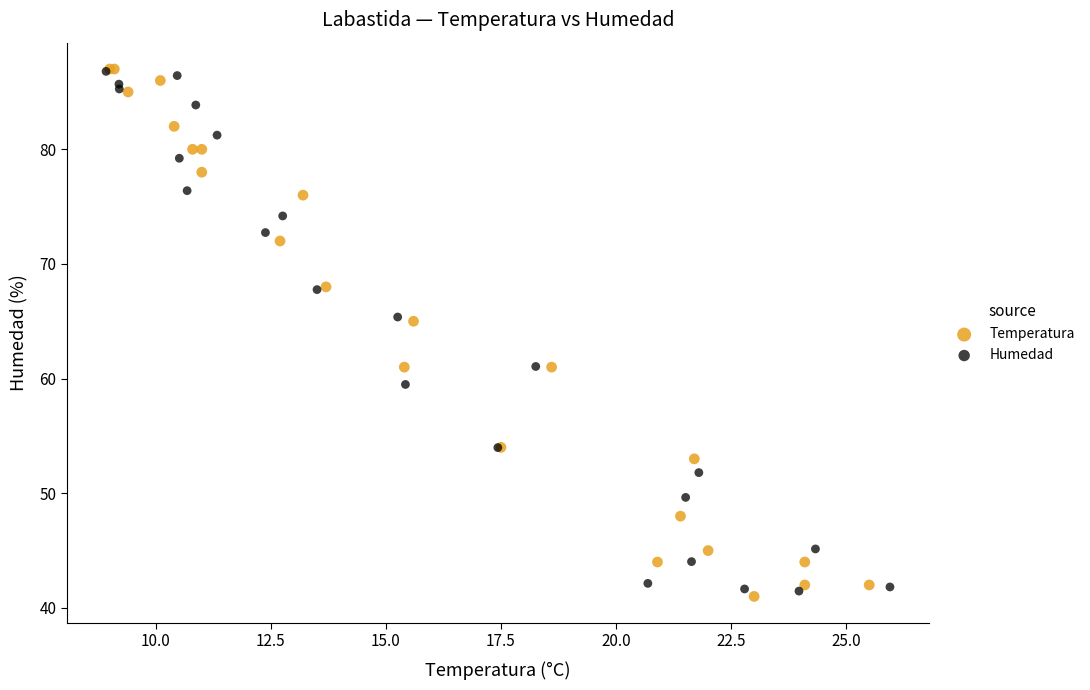

Which series reaches the minimum Y coordinate?

Temperatura